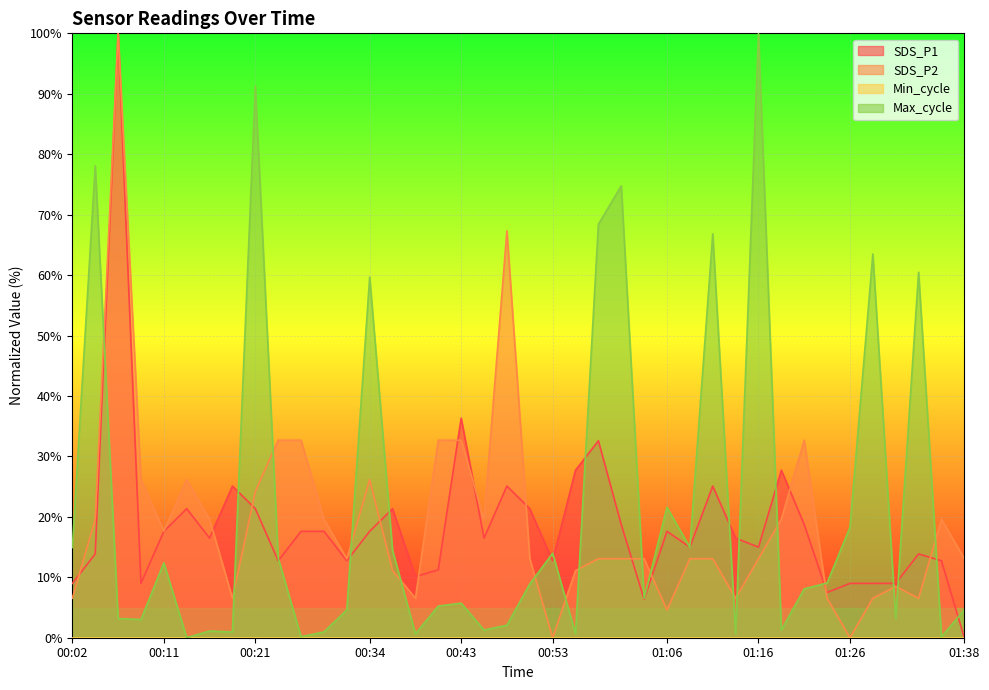

Which category has the lowest value in the SDS_P2 series?

00:53